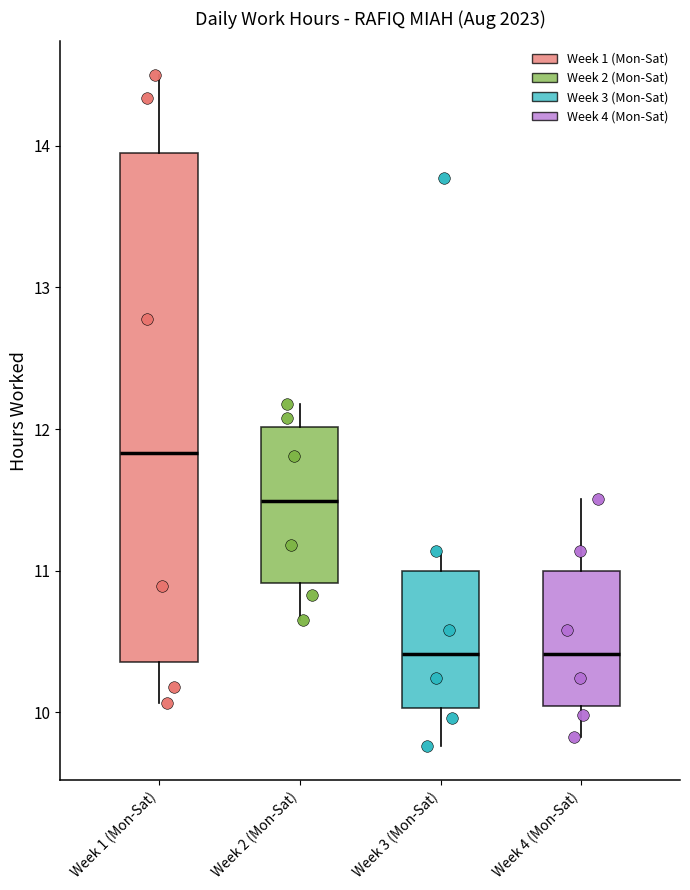

Reading left to right, read every box against the y-axis: the position of its median line, the range the box covers, and the ends of its whiskers. The values are not printed on the chart, so give them approximately, as read against the axis.

Week 1 (Mon-Sat): median 11.8, box 10.4 to 14.0, whiskers 10.1 to 14.5
Week 2 (Mon-Sat): median 11.5, box 10.9 to 12.0, whiskers 10.7 to 12.2
Week 3 (Mon-Sat): median 10.4, box 10.0 to 11.0, whiskers 9.8 to 11.1
Week 4 (Mon-Sat): median 10.4, box 10.0 to 11.0, whiskers 9.8 to 11.5